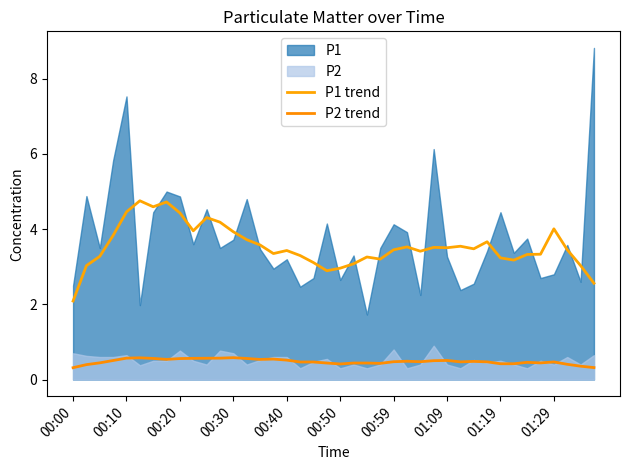

True or false: P2 trend and P1 trend cross at least once.

False